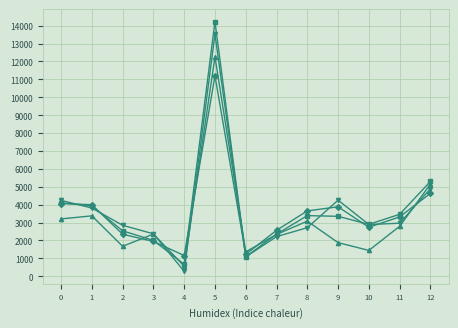

What is the maximum value shown in the chart?

14225